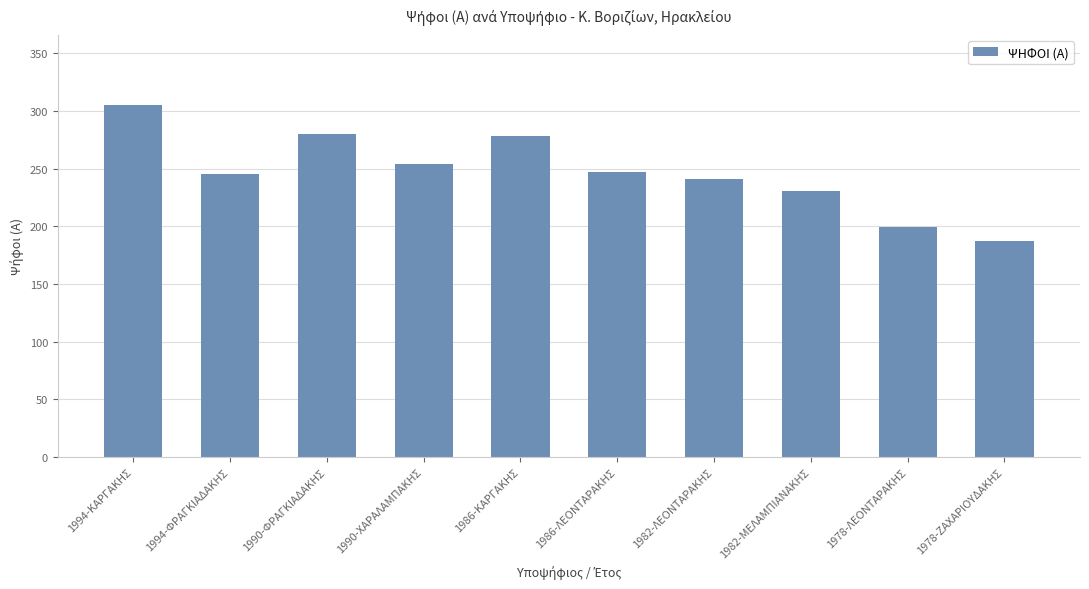

What is the change in value from 1990-ΦΡΑΓΚΙΑΔΑΚΗΣ to 1978-ΖΑΧΑΡΙΟΥΔΑΚΗΣ?

-93